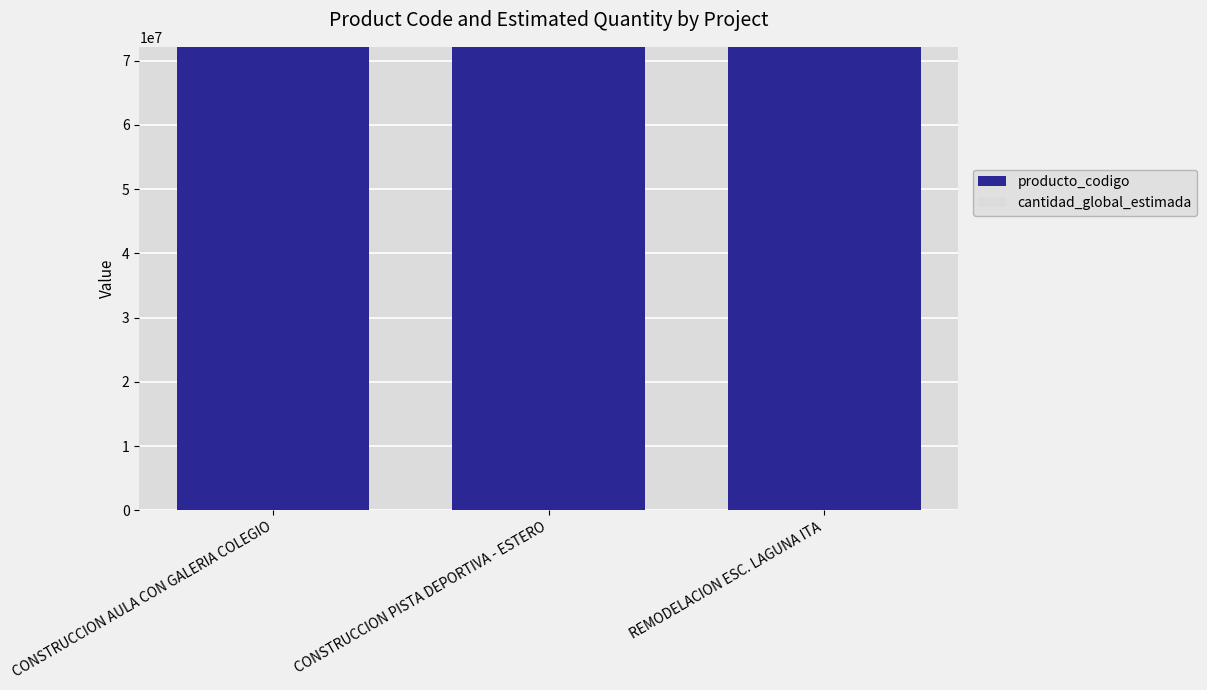

What is the average value of the producto_codigo series?

72131601